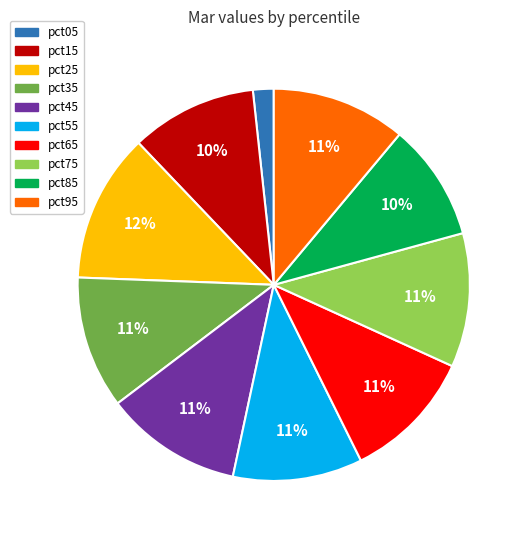

Does pct45 represent more than half of the total?

No